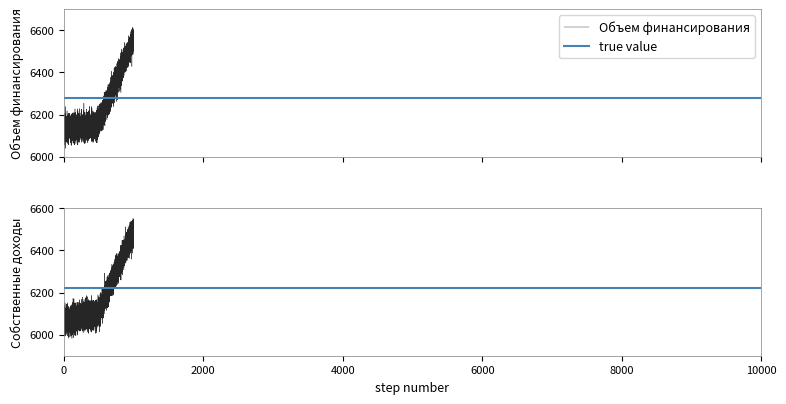

What is the minimum value for Объем финансирования?

6039.4